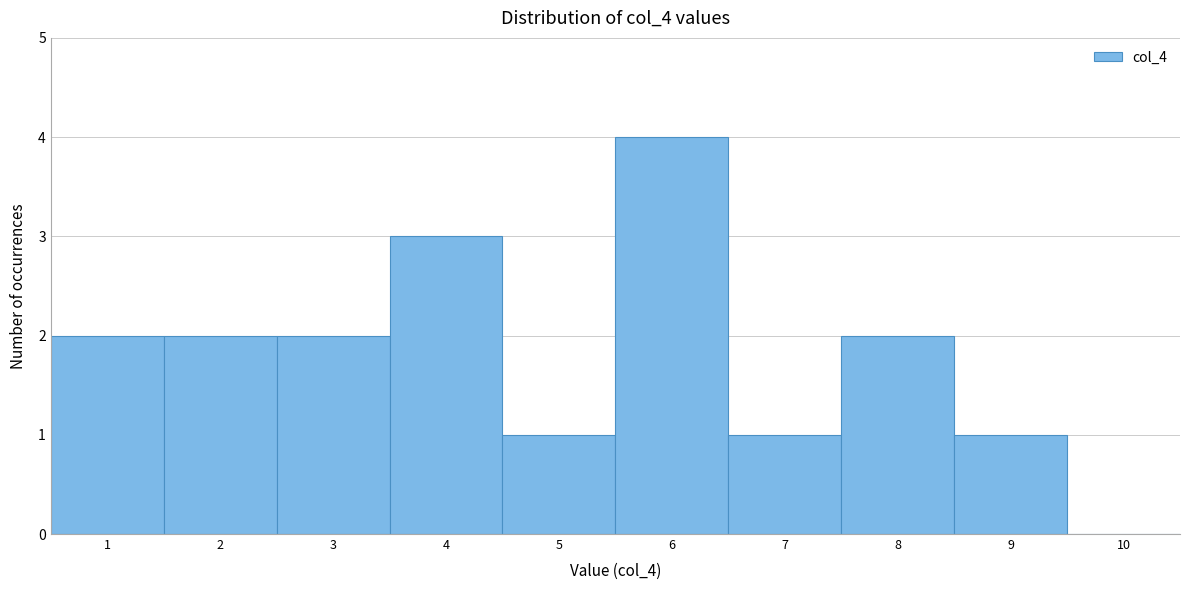

Reading left to right, transcribe this chart: for each bar, give the range it covers on the x-axis and its height. The values are not printed on the chart, so give them approximately, as read against the axis.

0.5 to 1.5: 2
1.5 to 2.5: 2
2.5 to 3.5: 2
3.5 to 4.5: 3
4.5 to 5.5: 1
5.5 to 6.5: 4
6.5 to 7.5: 1
7.5 to 8.5: 2
8.5 to 9.5: 1
9.5 to 10.5: 0